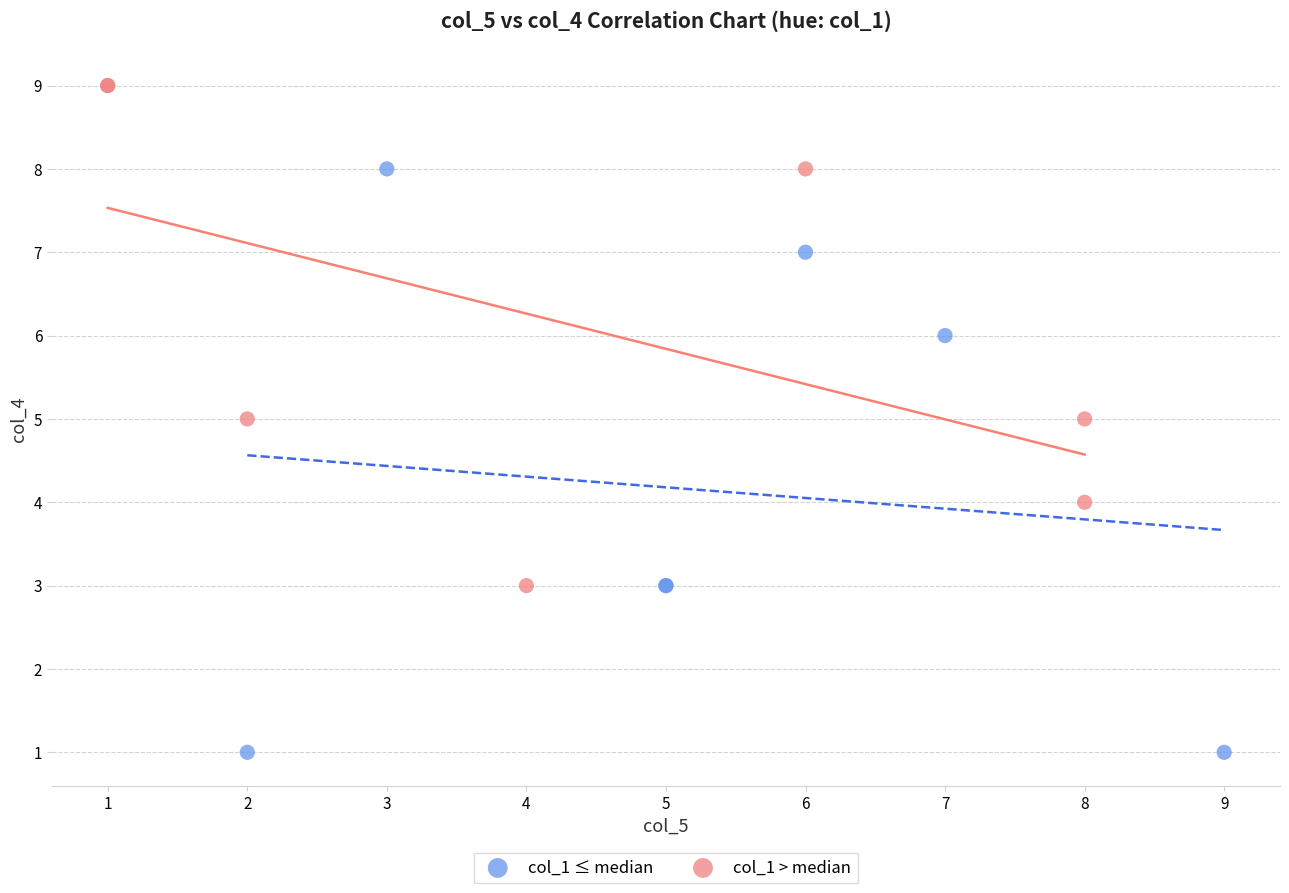

Which series contains the lowest Y value?

col_1 ≤ median